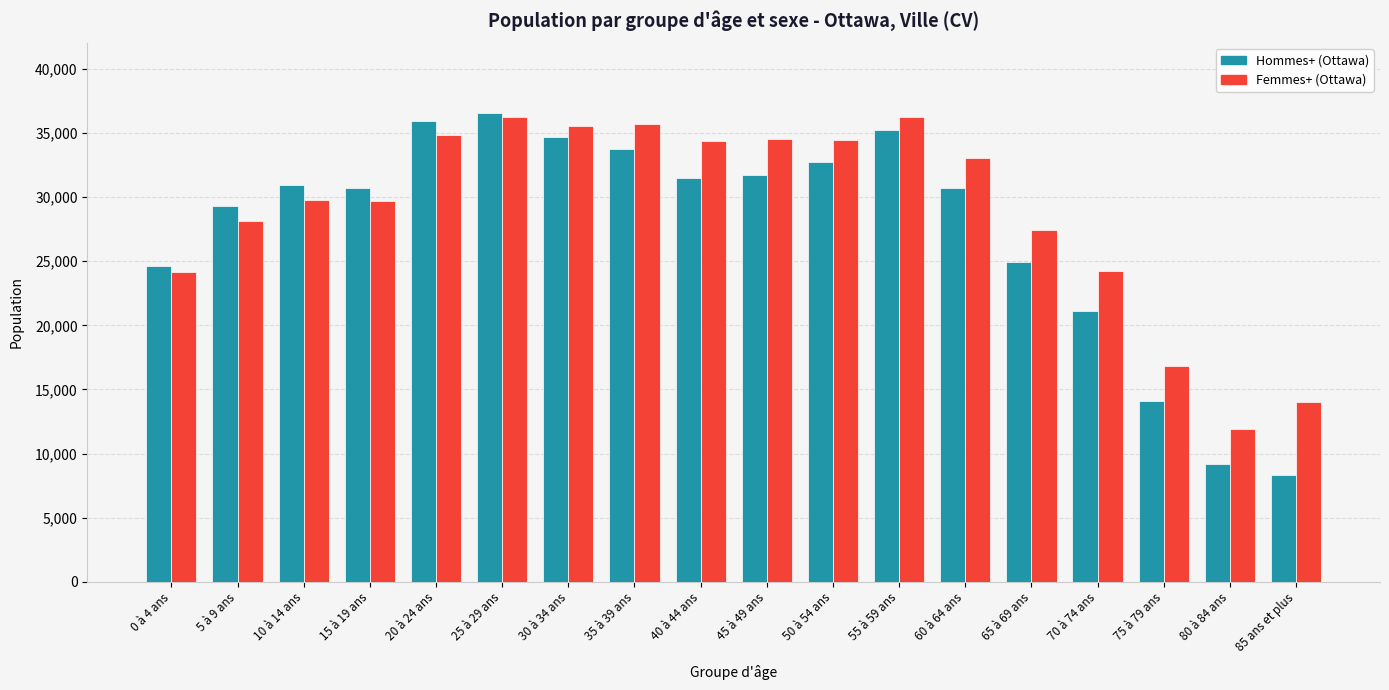

What is the minimum value shown in the chart?

8350